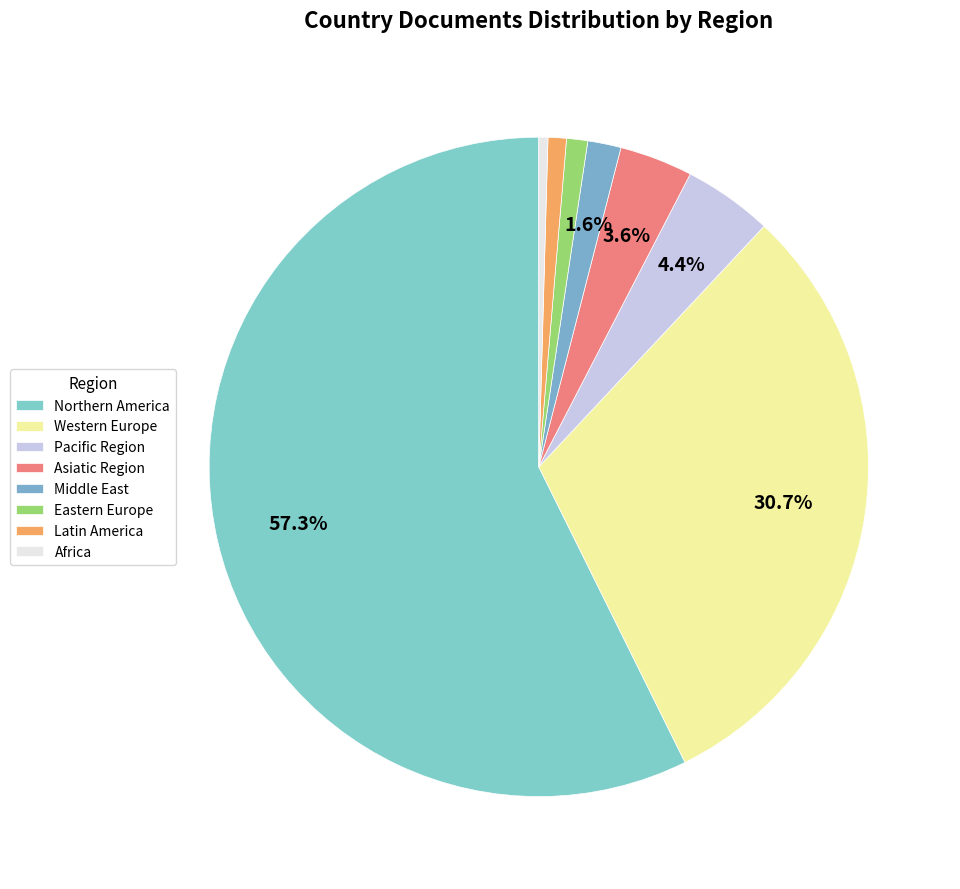

How many segments does this pie chart have?

8